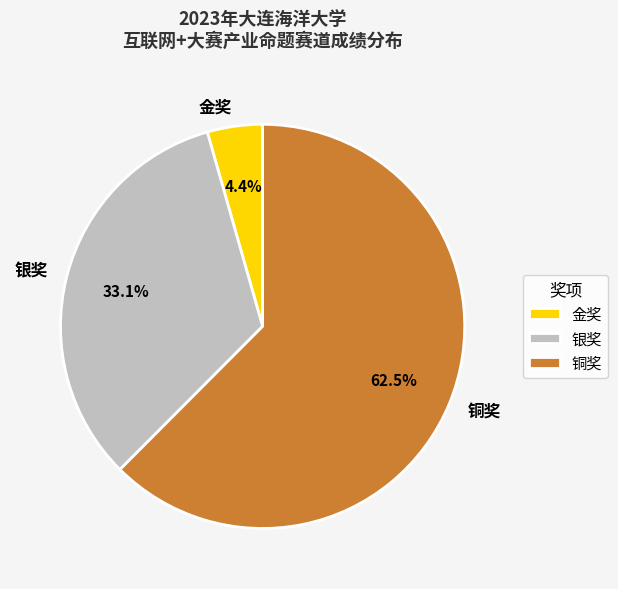

What is the ratio of the value at 银奖 to the value at 金奖?

7.5